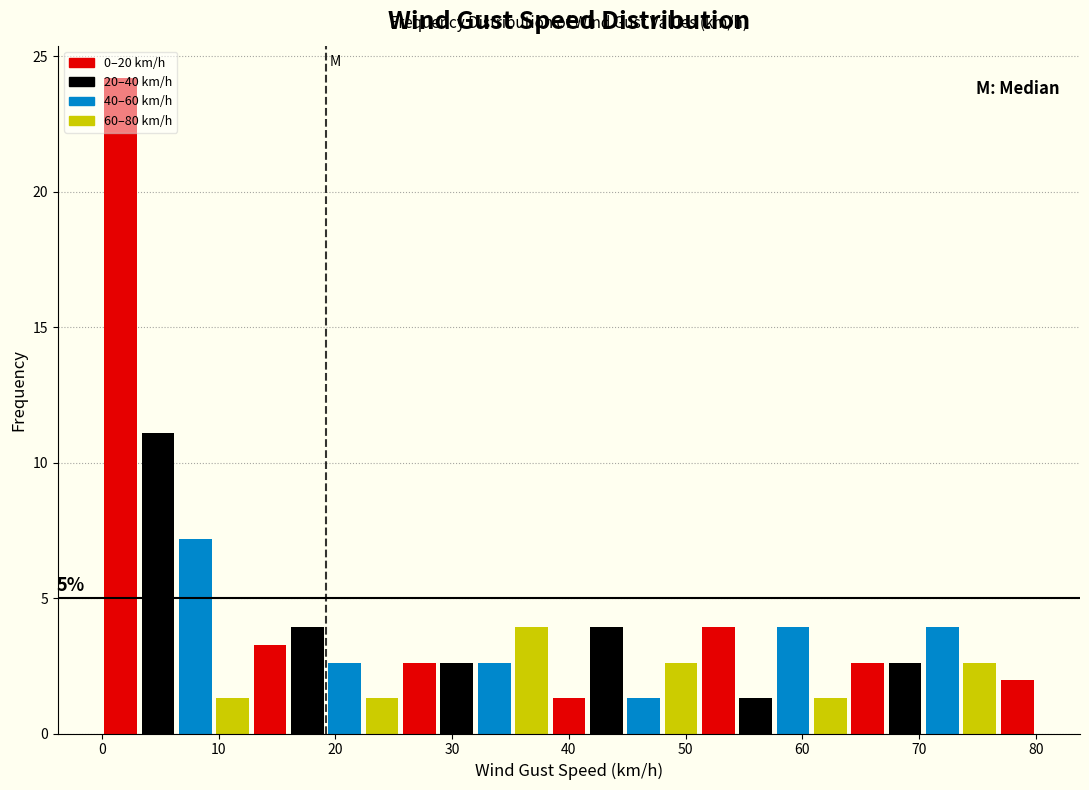

Read against the x-axis, roughly where is the centre of the tallest bar?

2